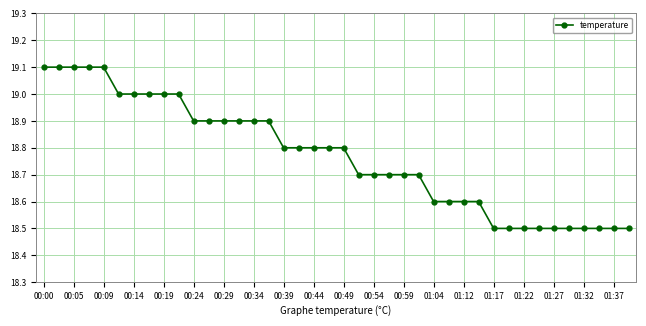

What is the average value?

18.8